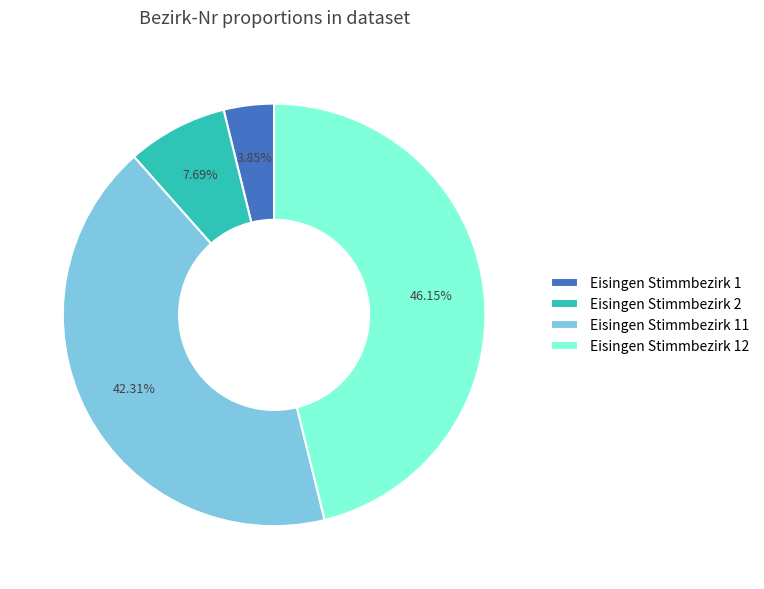

Does Eisingen Stimmbezirk 12 account for over 50% of the chart?

No